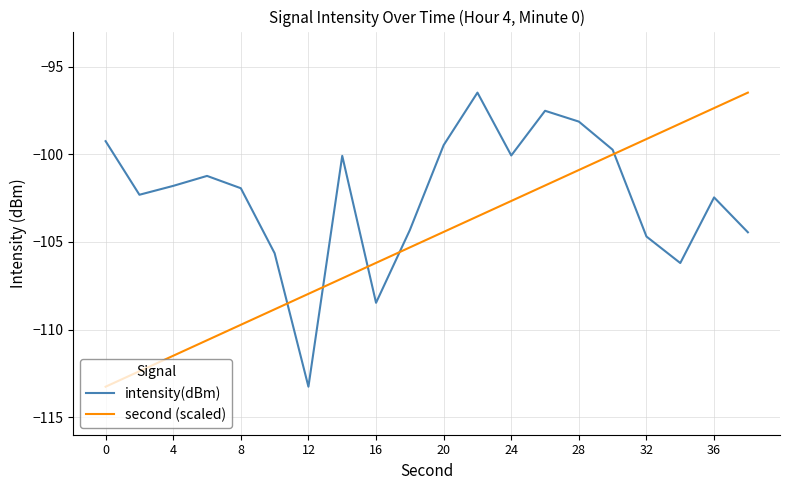

Which series has the largest total across all categories?

intensity(dBm)